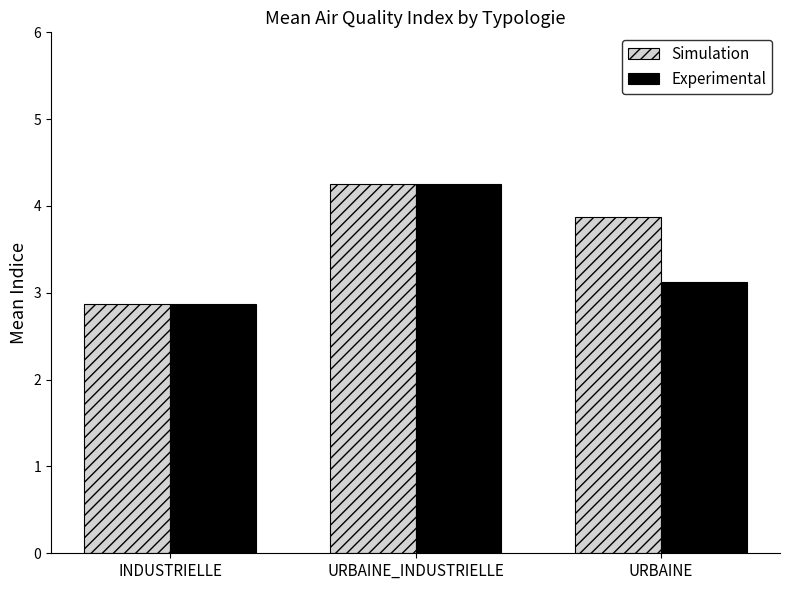

What is the label of the 1st bar from the right?

URBAINE